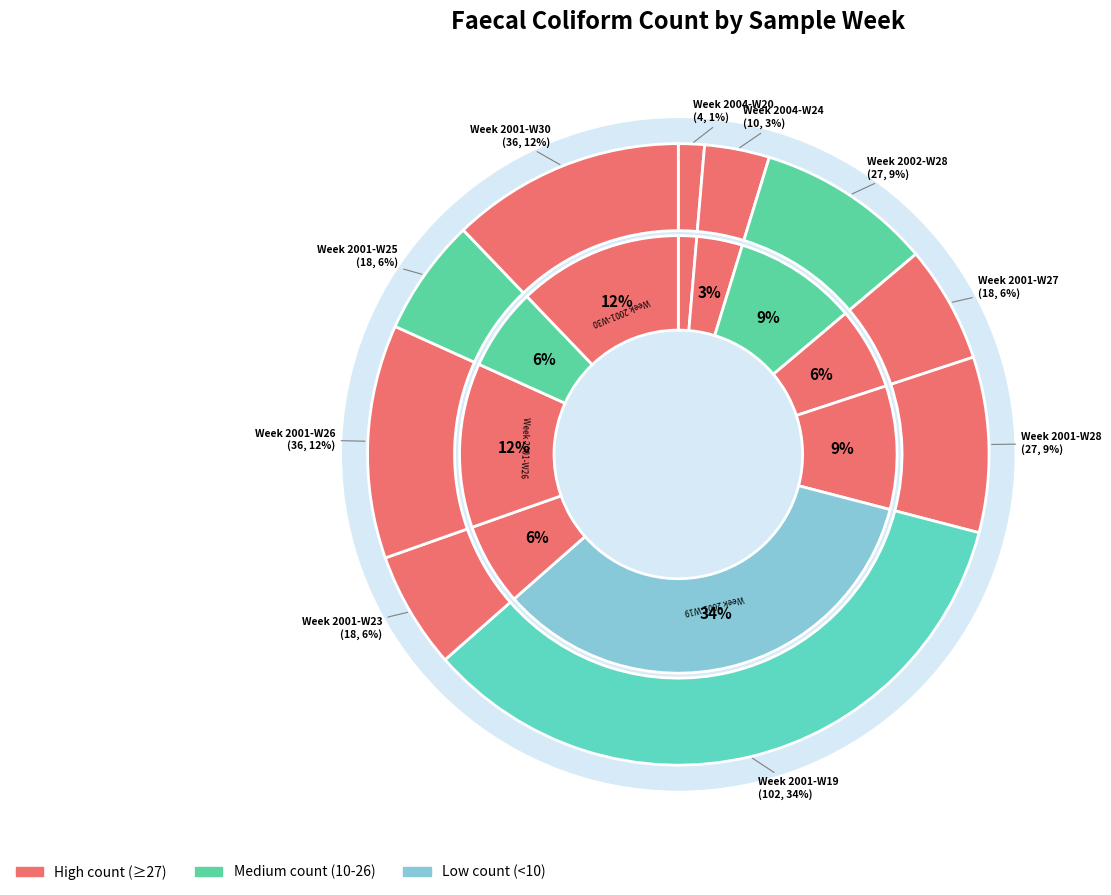

What percentage do Week 2001-W27 and Week 2004-W20 together represent?

7.4%